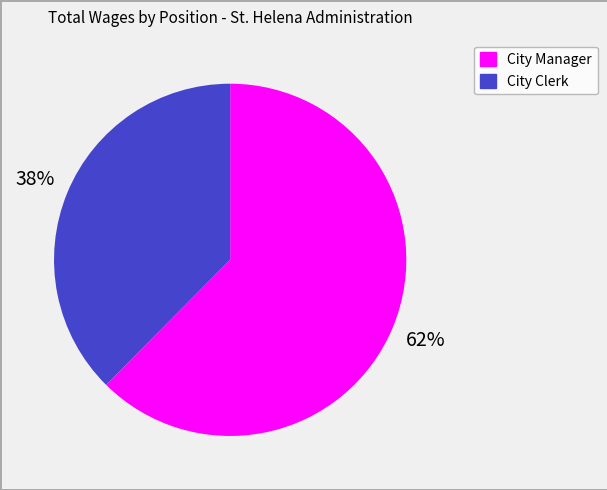

Count the number of slices in the pie.

2